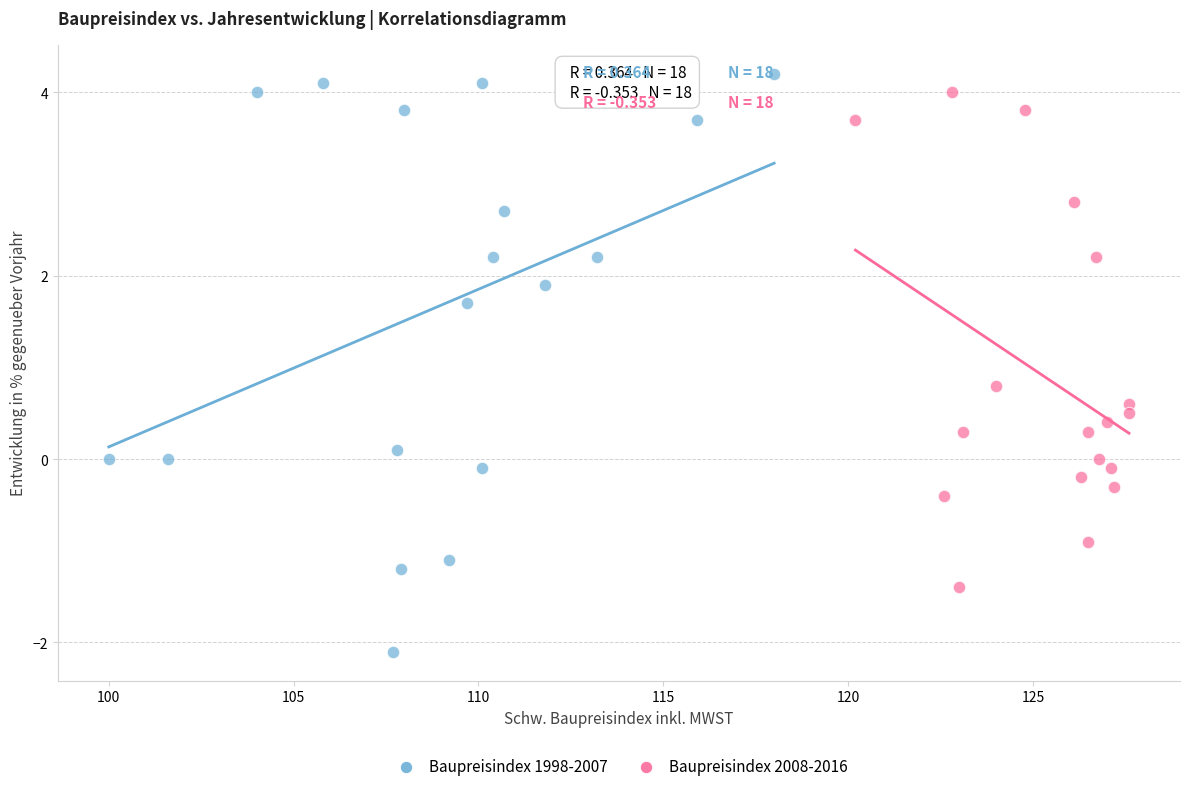

Which series has the widest spread of Y values?

Baupreisindex 1998-2007